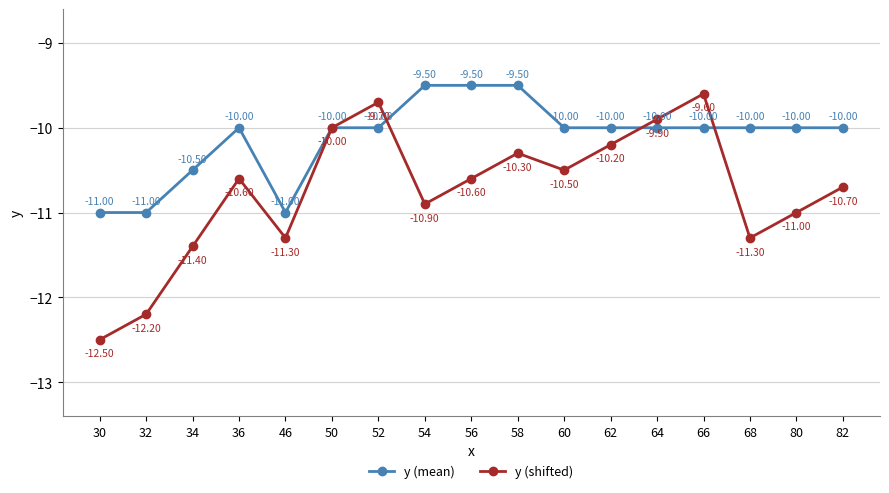

Which category has the highest value in the y (shifted) series?

66